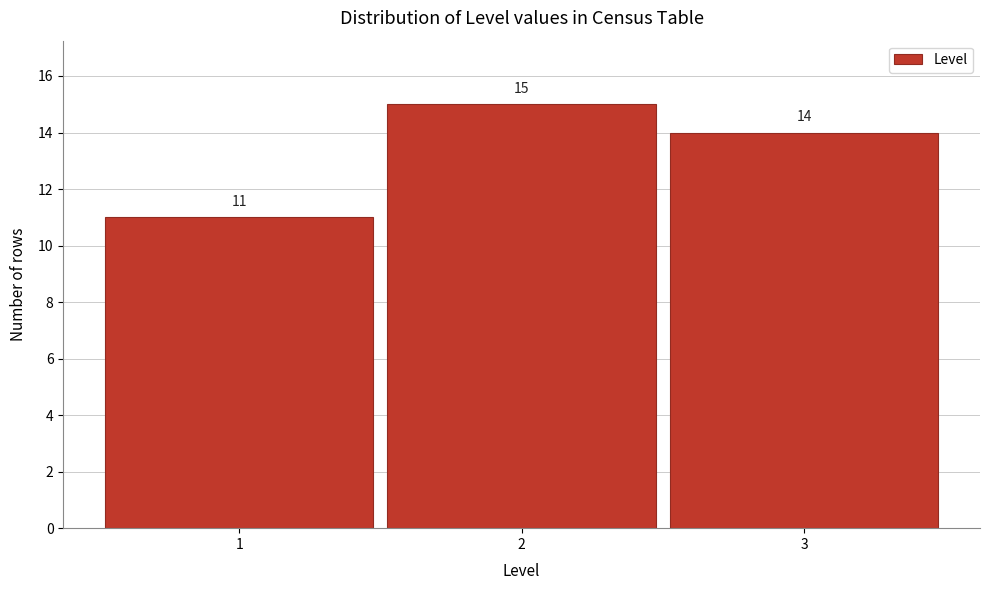

Reading left to right, transcribe this chart: for each bar, give the range it covers on the x-axis and its height.

0.5 to 1.5: 11
1.5 to 2.5: 15
2.5 to 3.5: 14